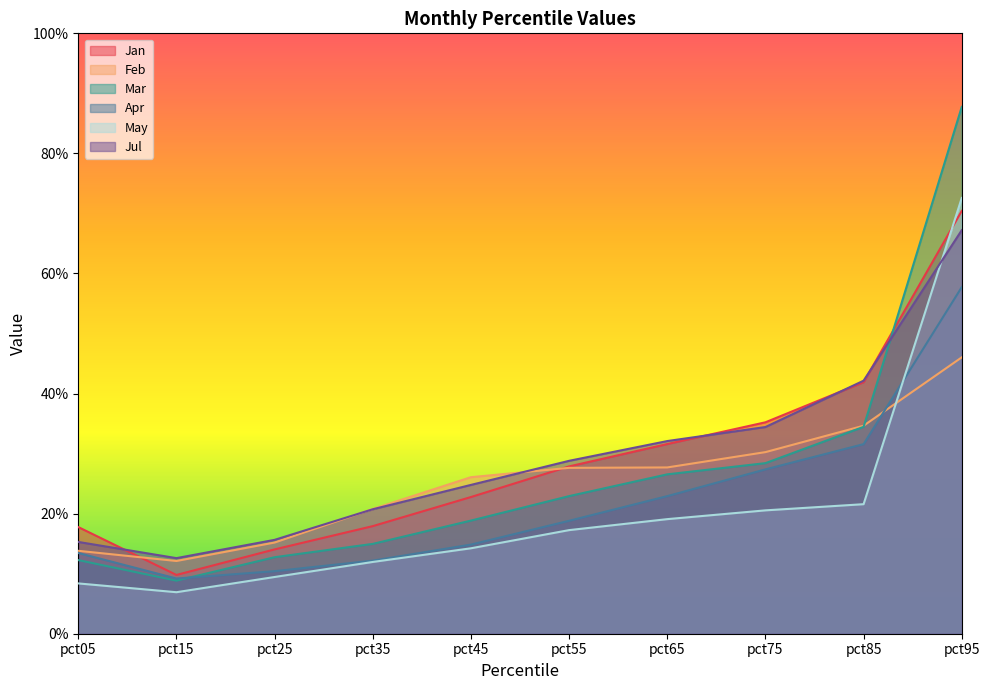

At pct75, list the series in order from largest to smallest.

Jan, Jul, Feb, Mar, Apr, May